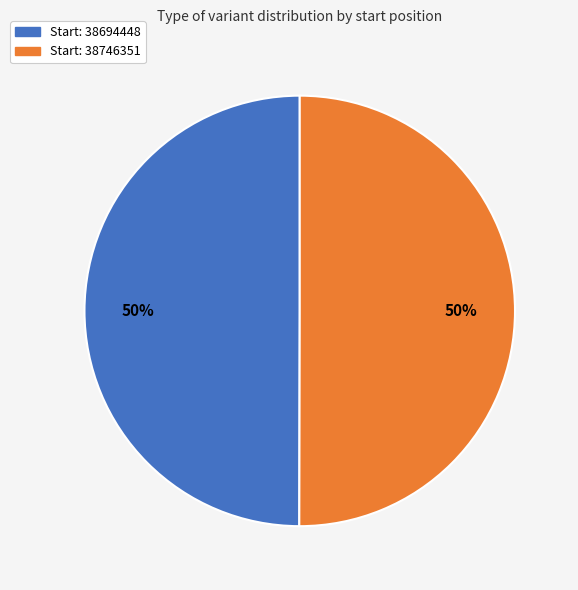

To the nearest percent, what is the average slice percentage?

50%